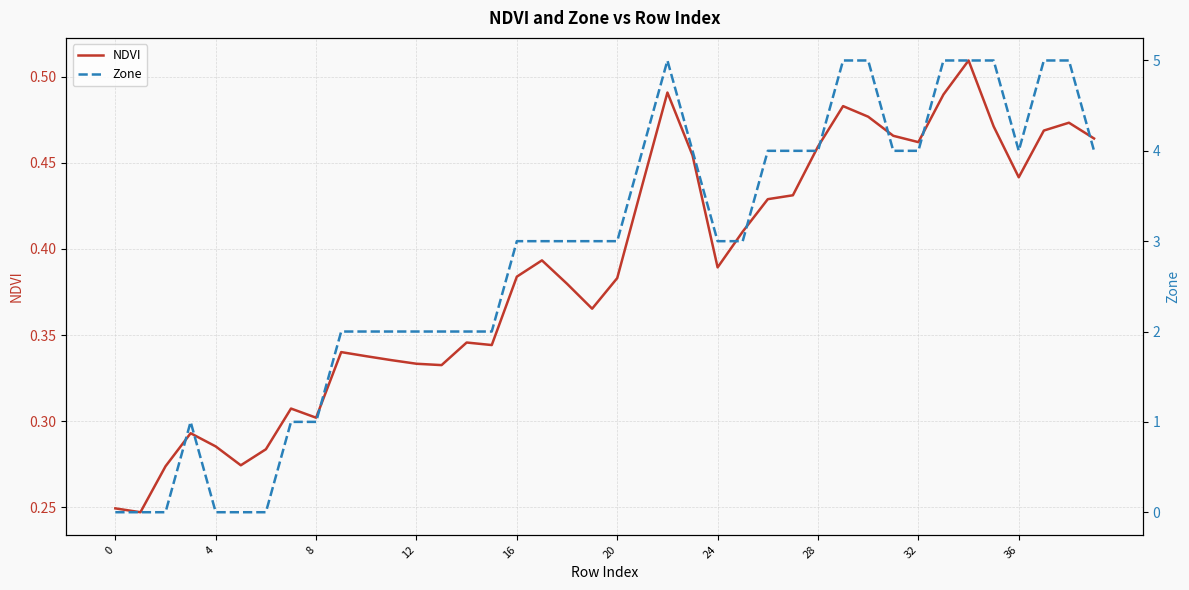

Which series has the largest total across all categories?

Zone